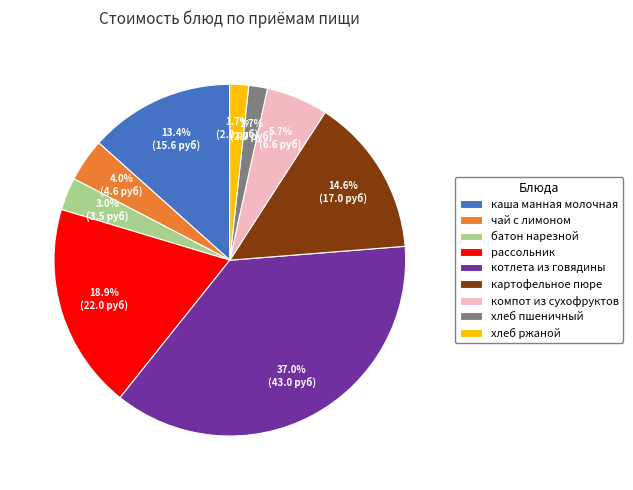

How many slices are in this pie chart?

9